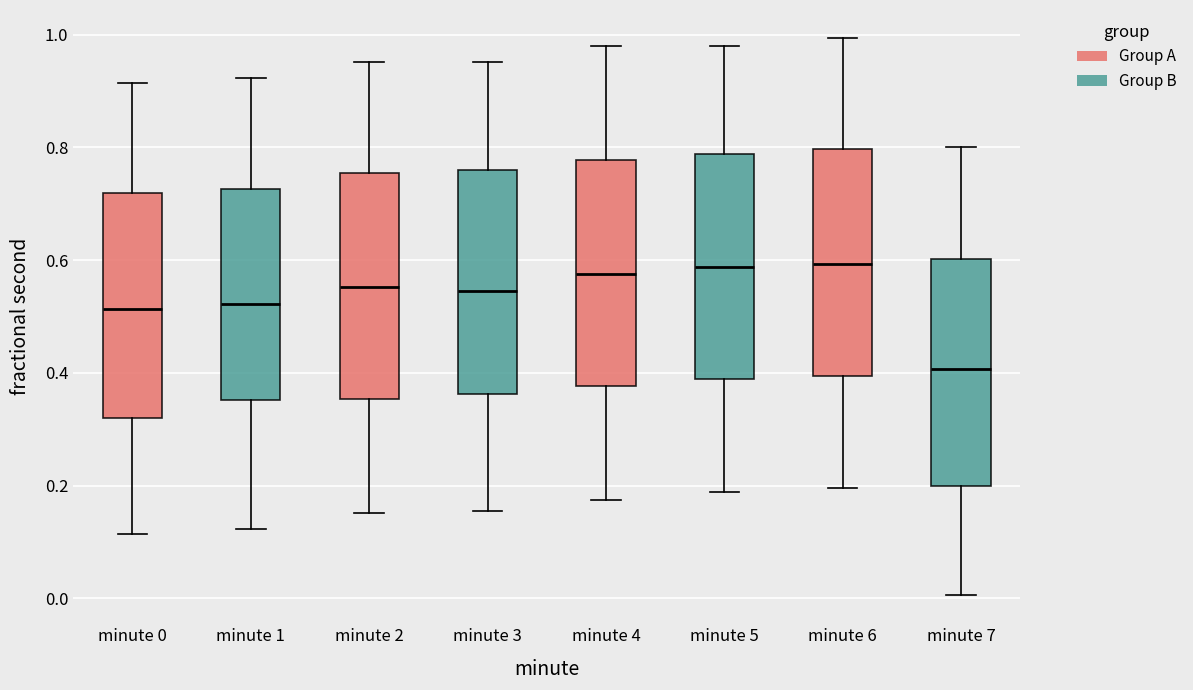

Reading left to right, read every box against the y-axis: the position of its median line, the range the box covers, and the ends of its whiskers. The values are not printed on the chart, so give them approximately, as read against the axis.

minute 0: median 0.52, box 0.32 to 0.72, whiskers 0.12 to 0.92
minute 1: median 0.52, box 0.36 to 0.72, whiskers 0.12 to 0.92
minute 2: median 0.56, box 0.36 to 0.76, whiskers 0.16 to 0.96
minute 3: median 0.54, box 0.36 to 0.76, whiskers 0.16 to 0.96
minute 4: median 0.58, box 0.38 to 0.78, whiskers 0.18 to 0.98
minute 5: median 0.58, box 0.38 to 0.78, whiskers 0.18 to 0.98
minute 6: median 0.60, box 0.40 to 0.80, whiskers 0.20 to 1.00
minute 7: median 0.40, box 0.20 to 0.60, whiskers 0.00 to 0.80